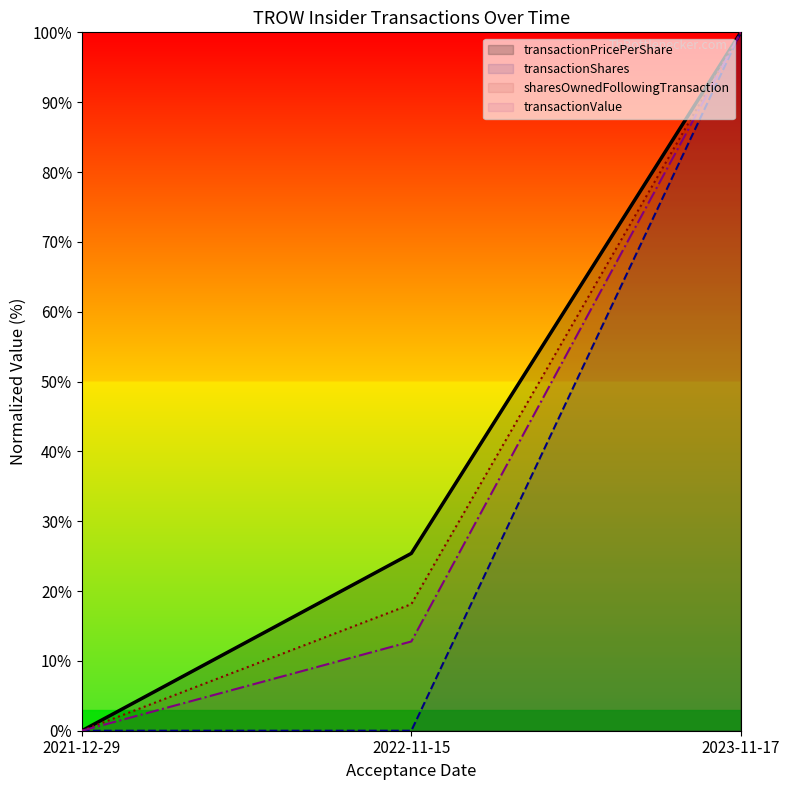

Which category has the highest value in the sharesOwnedFollowingTransaction series?

2023-11-17